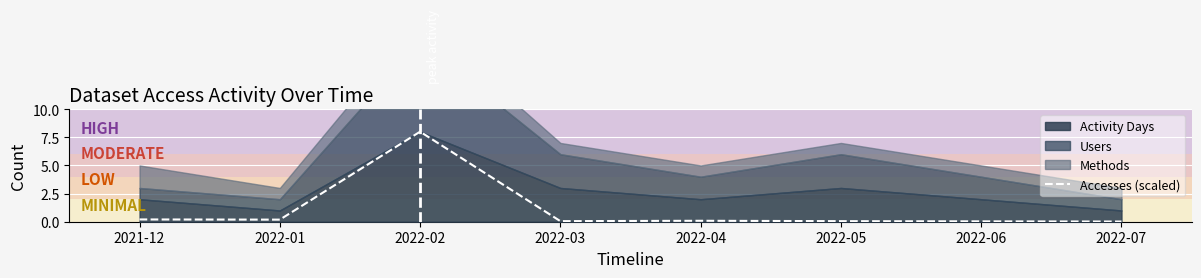

What is the label of the 1st point from the left?

2021-12